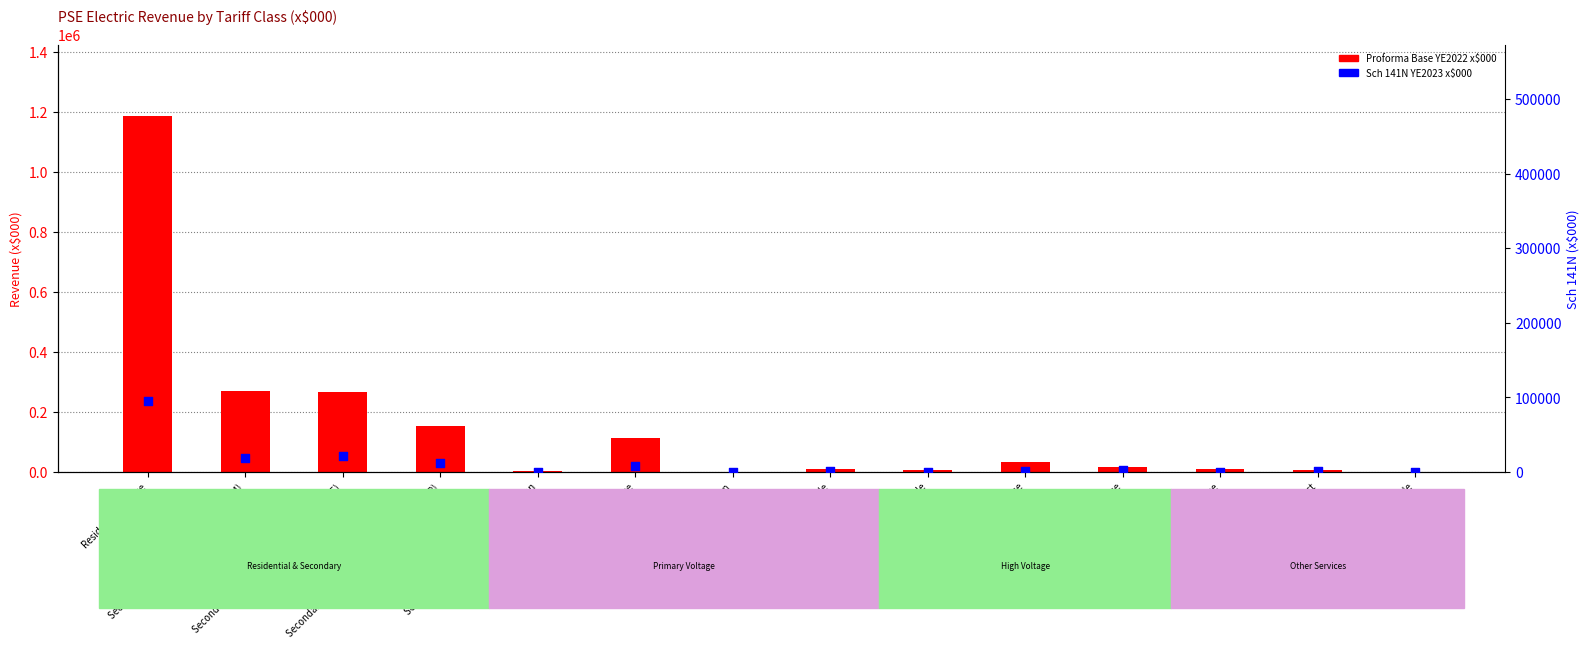

At which category is the sum across all series the highest?

Residential Service